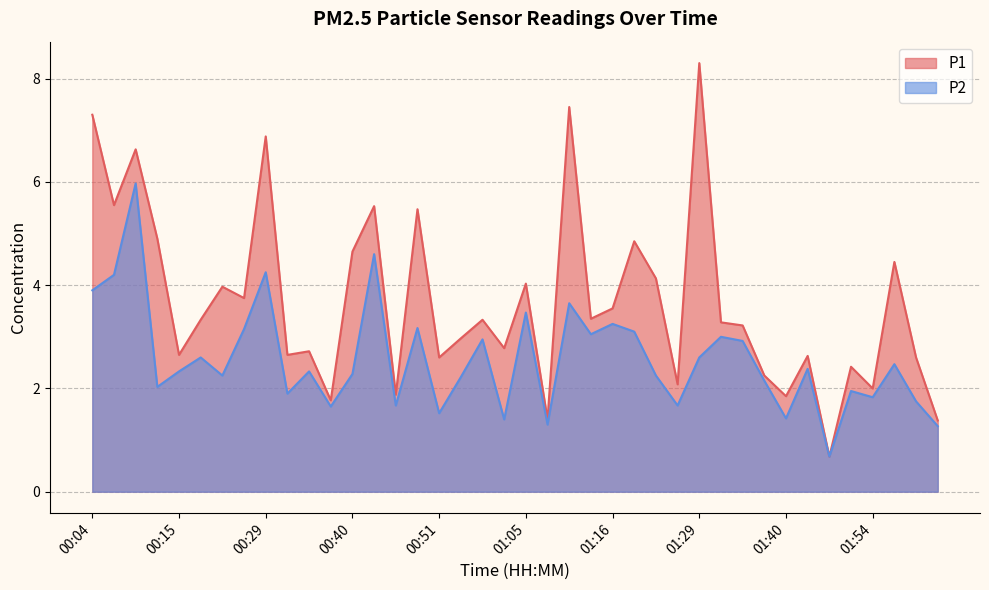

True or false: P2 and P1 intersect in this chart.

False